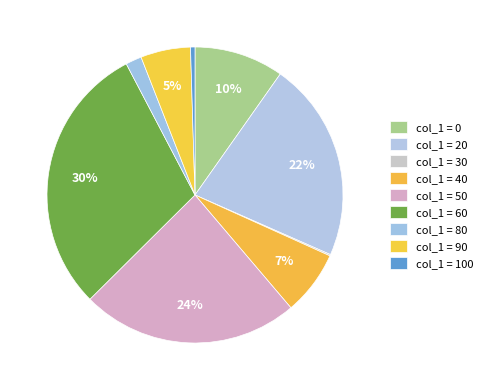

To the nearest percent, what is the average slice percentage?

11%